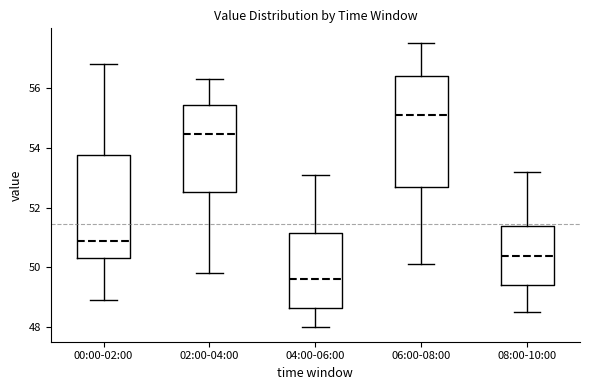

Which box's median line is the highest?

06:00-08:00